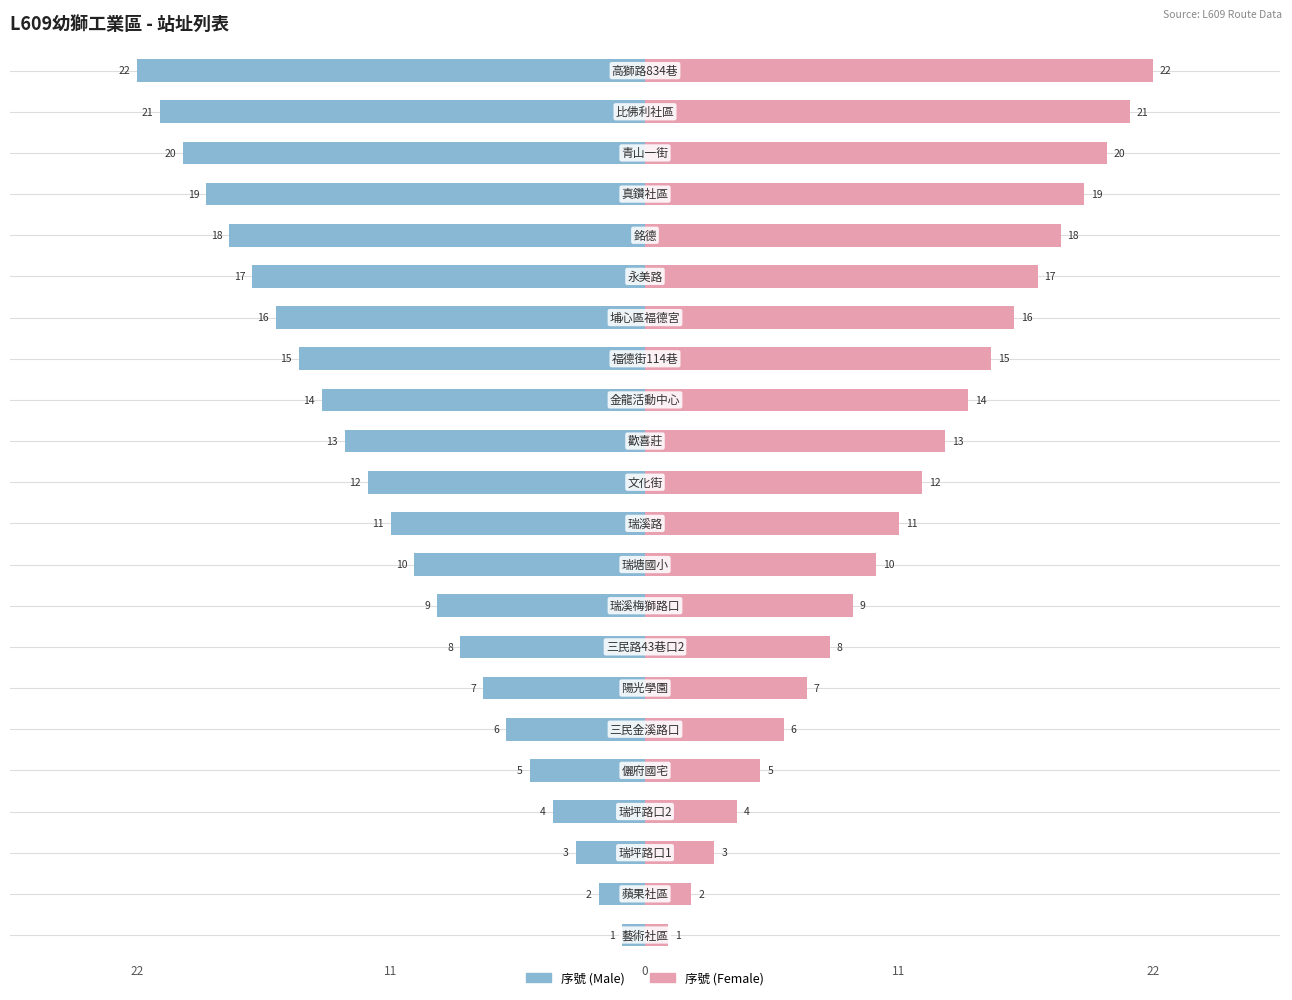

What is the value of the Male bar at the 16th from the left?

-16